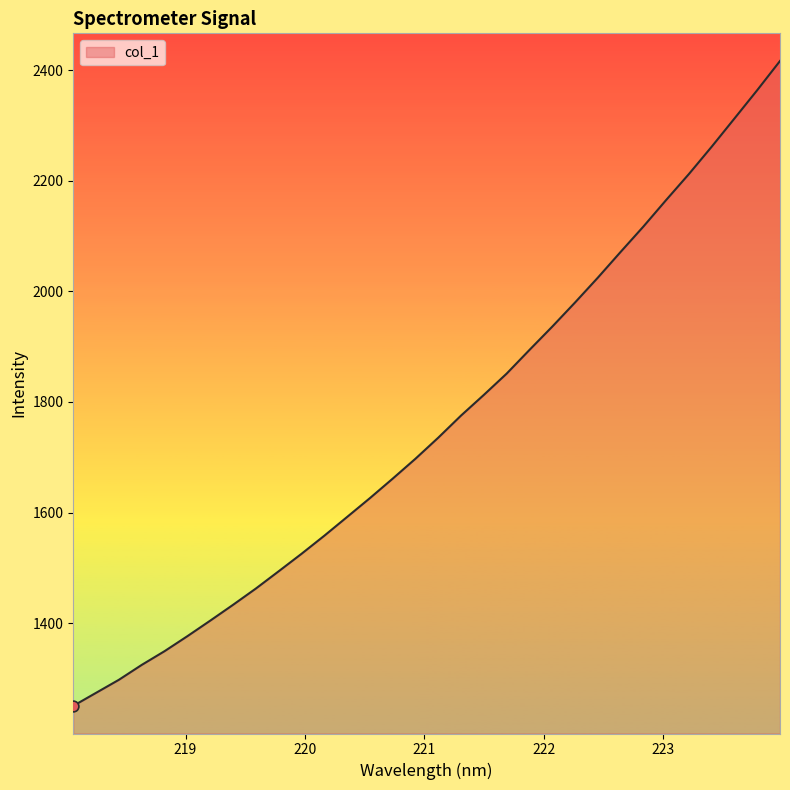

What is the maximum value shown in the chart?

2416.8